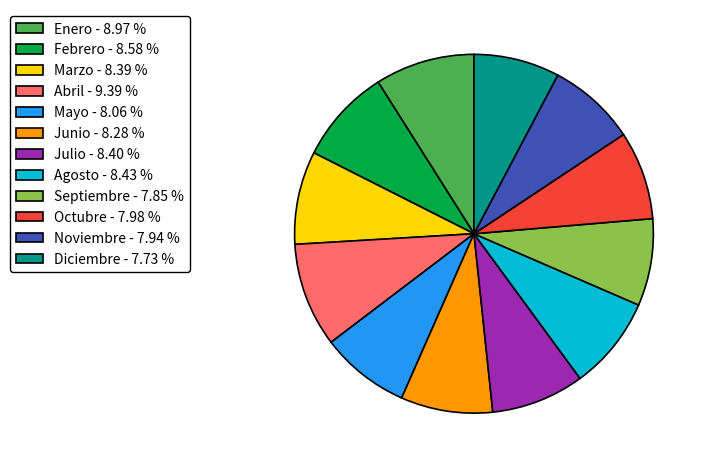

What is the ratio of the value at Marzo - 8.39 % to the value at Octubre - 7.98 %?

1.1